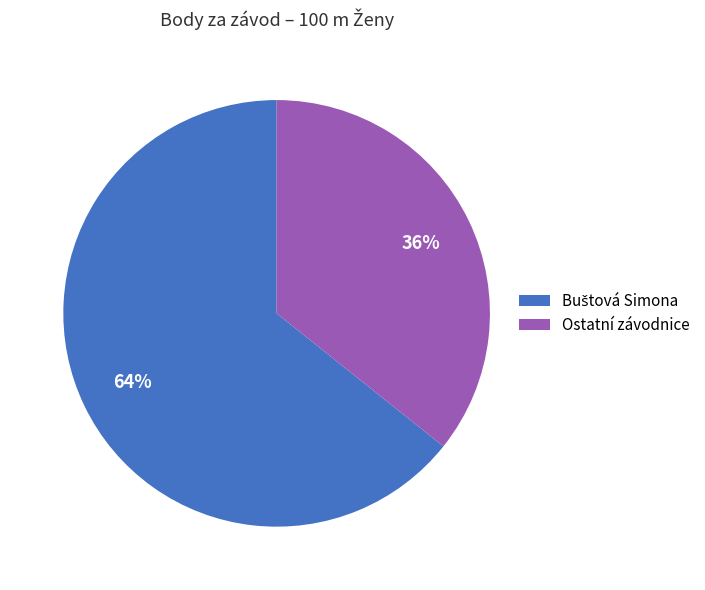

Is there any slice that represents more than half of the pie?

Yes